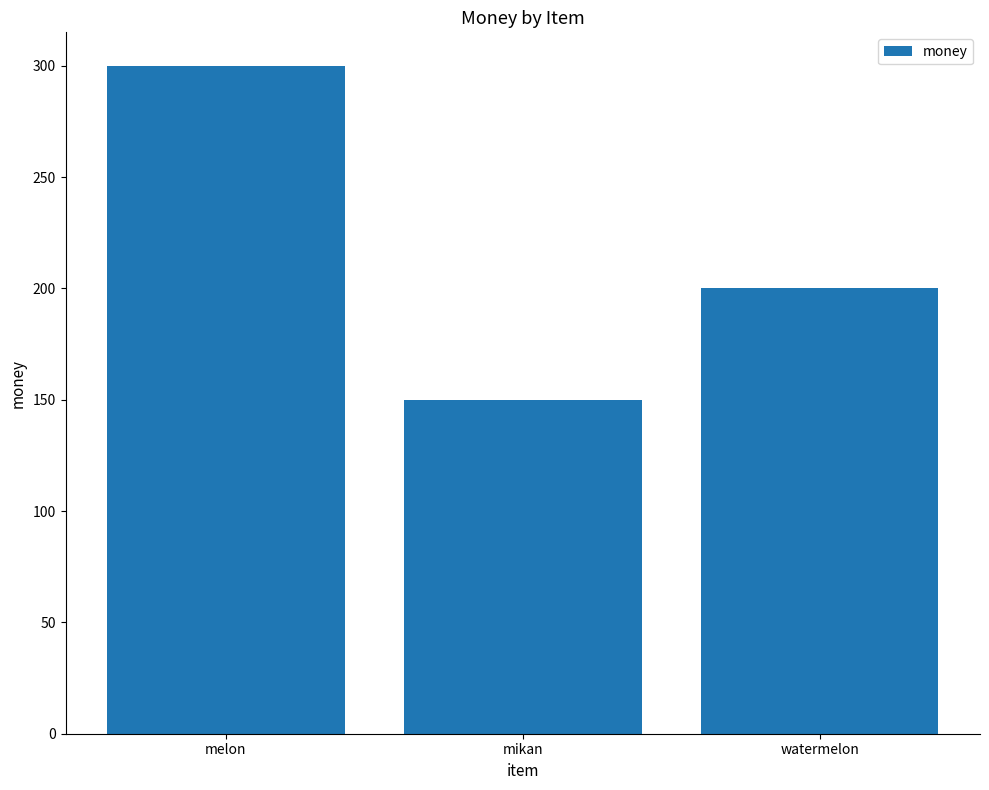

What is the minimum value shown in the chart?

150